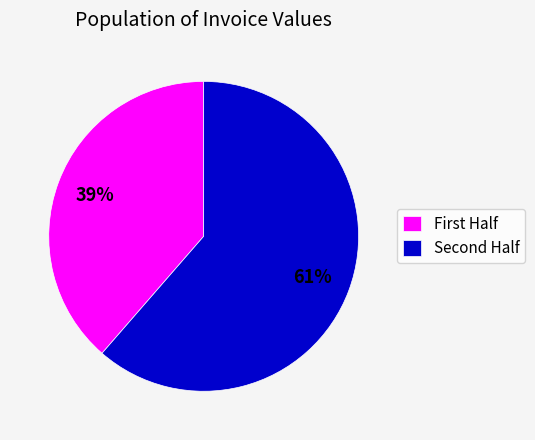

To the nearest percent, what is the average slice percentage?

50%